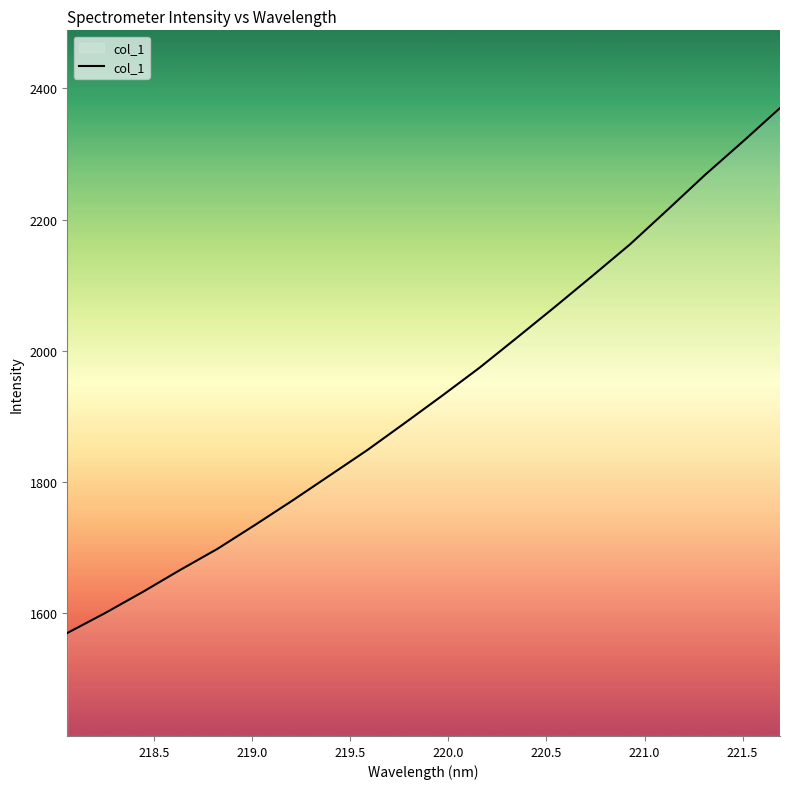

True or false: the data has more than 2 interior local peaks.

False